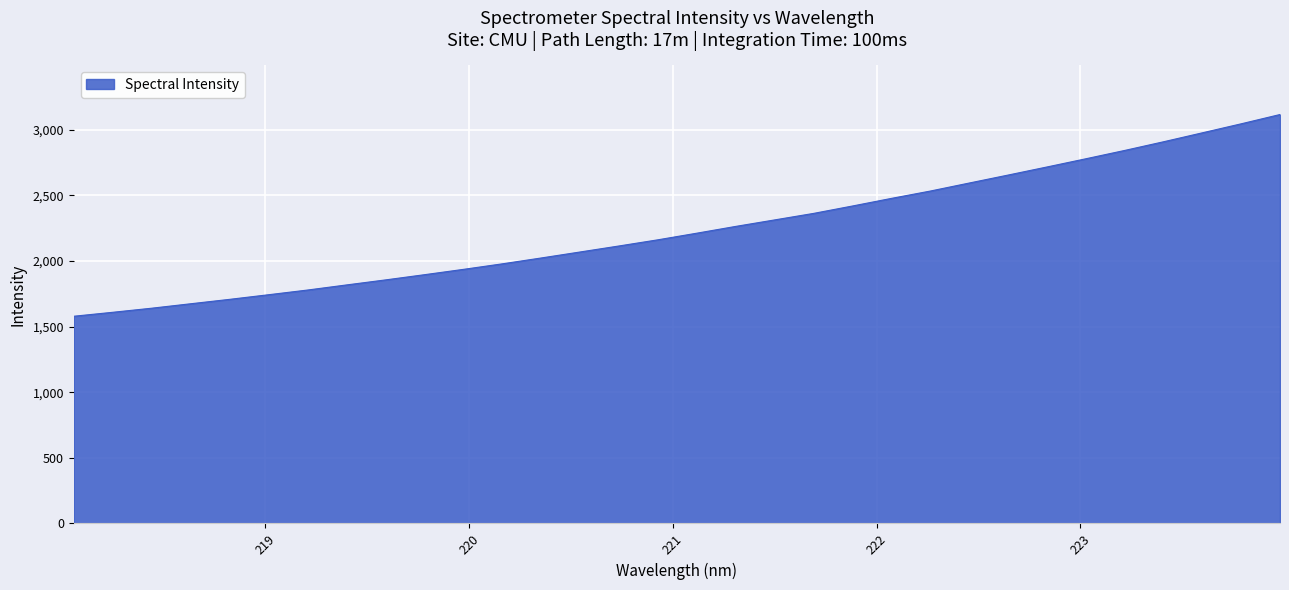

What is the minimum value shown in the chart?

1578.7